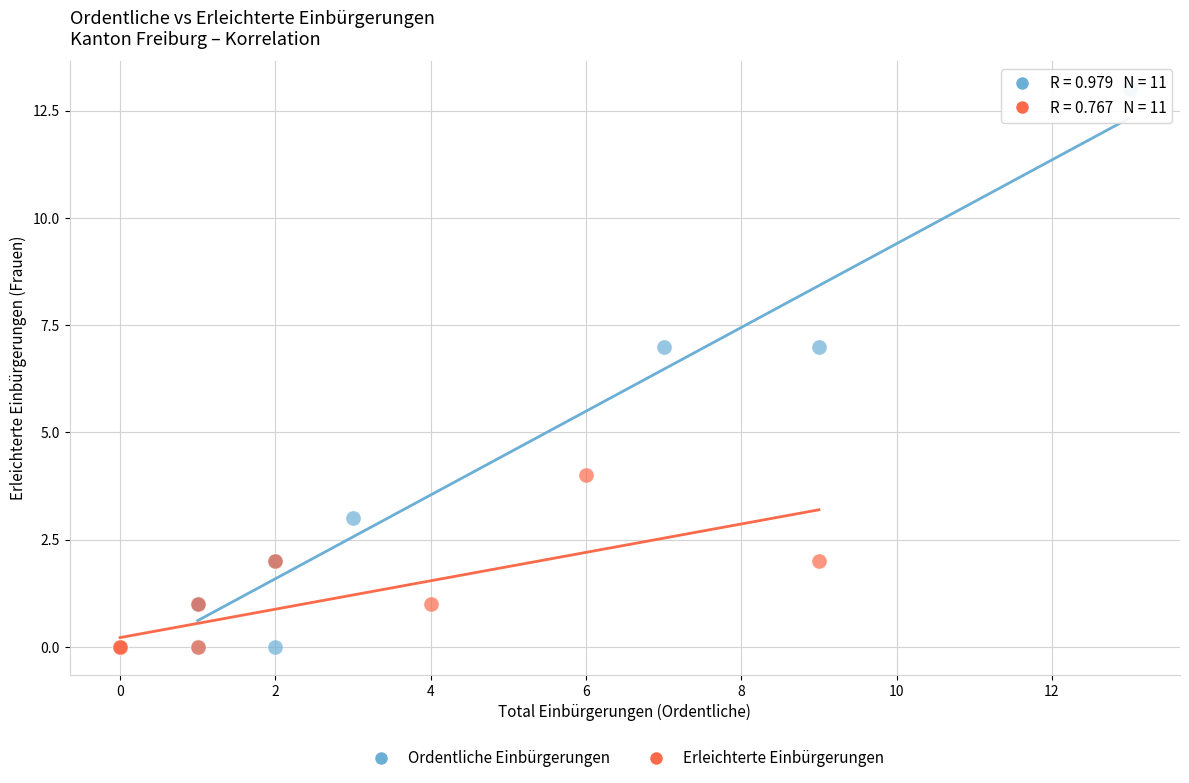

What are all the series names shown in the legend?

Ordentliche Einbürgerungen, Erleichterte Einbürgerungen